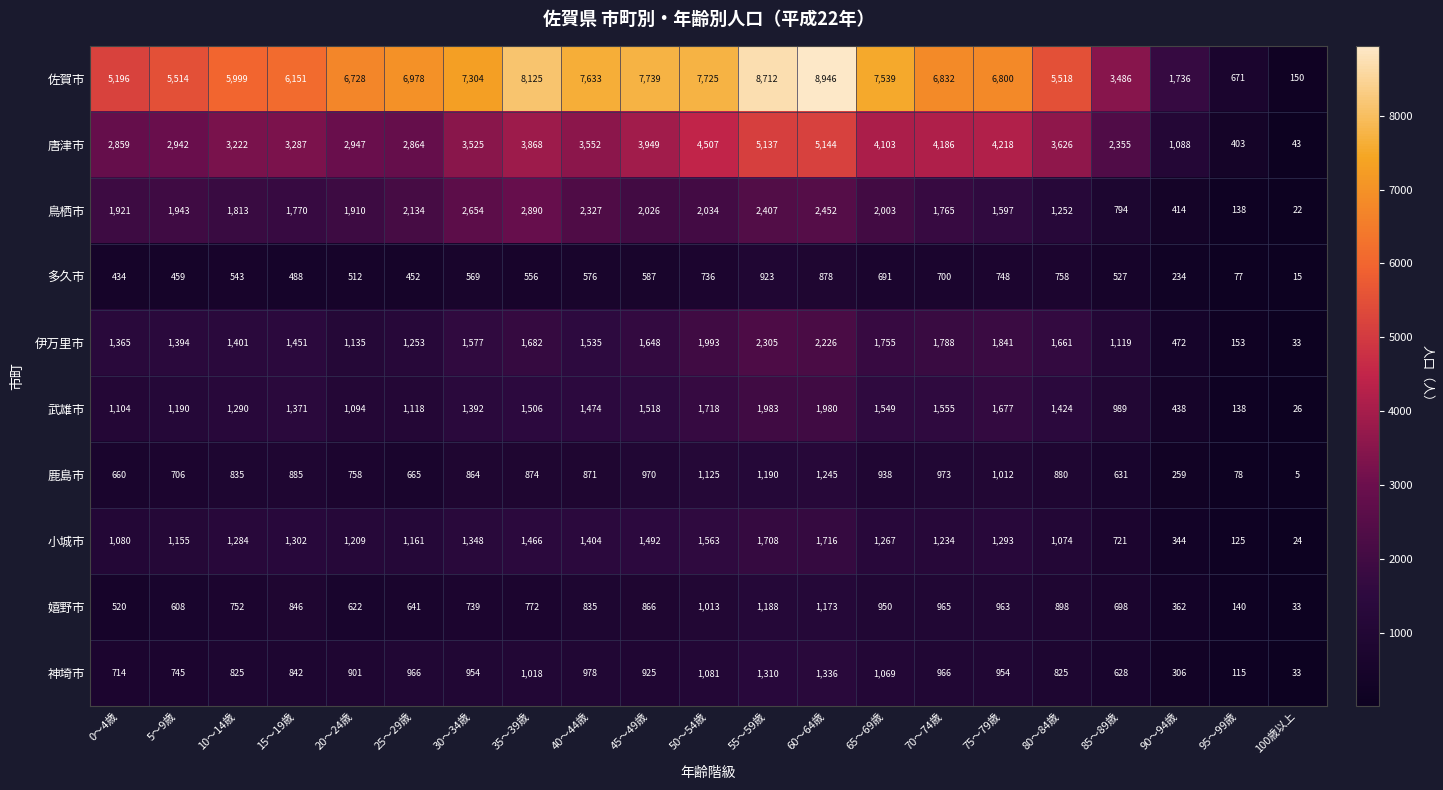

At which category does the chart reach its peak across all series?

60～64歳